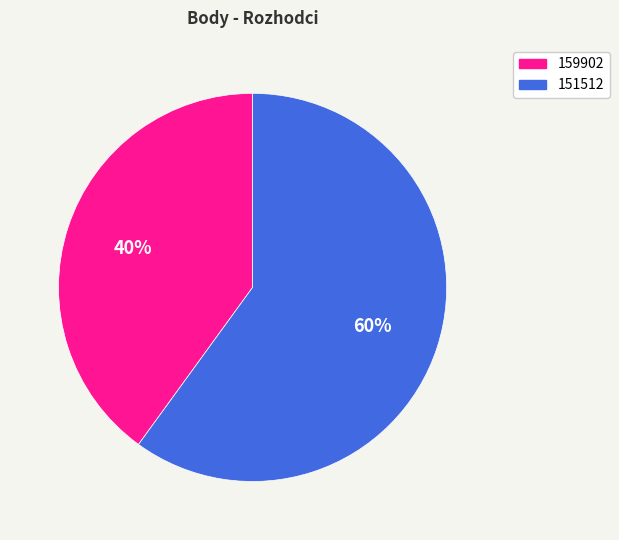

Is the sum of 151512 and 159902 greater than half?

Yes